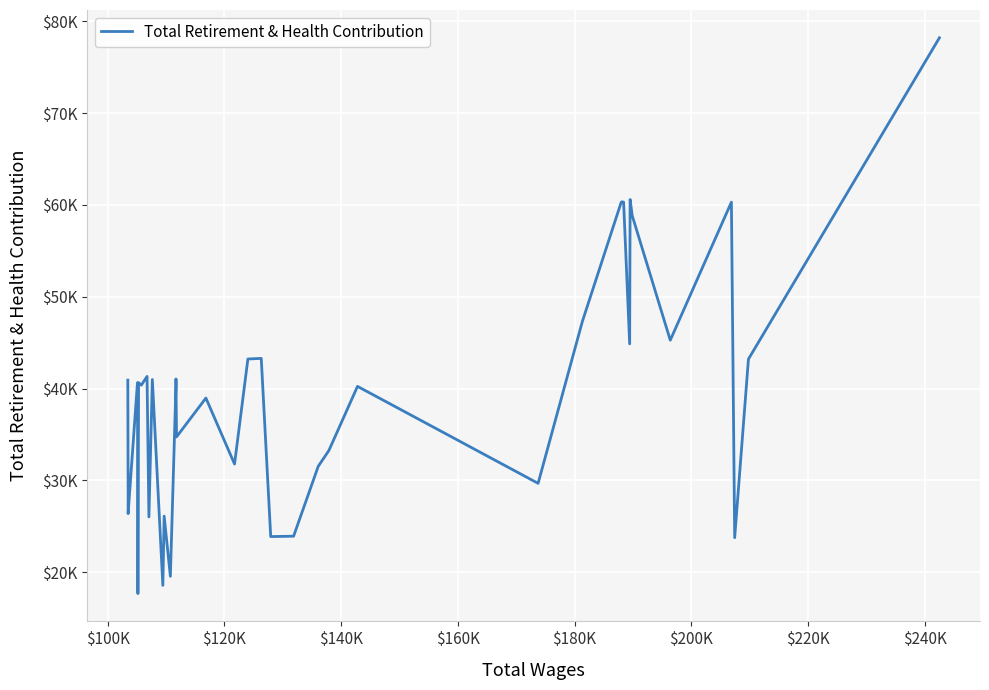

What is the value of the 9th point from the left?

41320.4